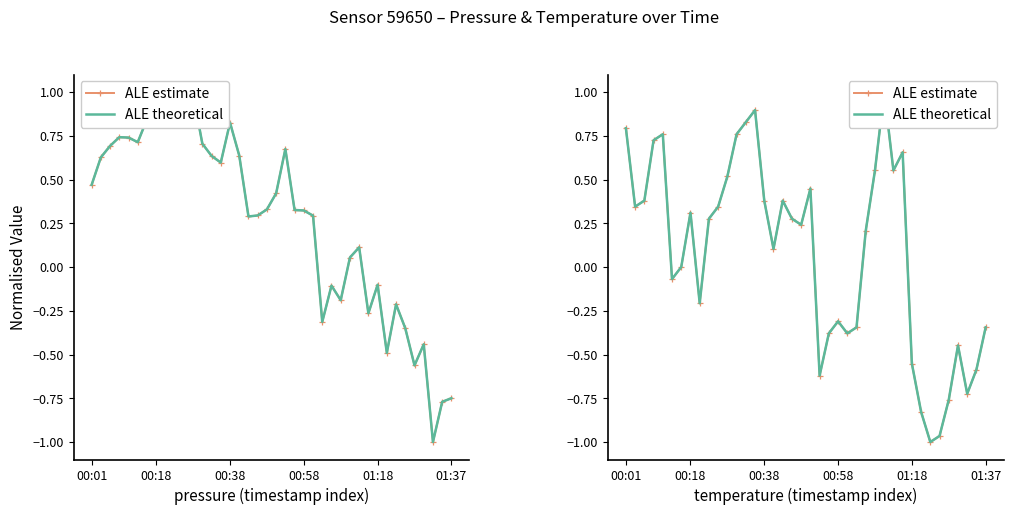

How many data points in ALE theoretical are less than 0?

16